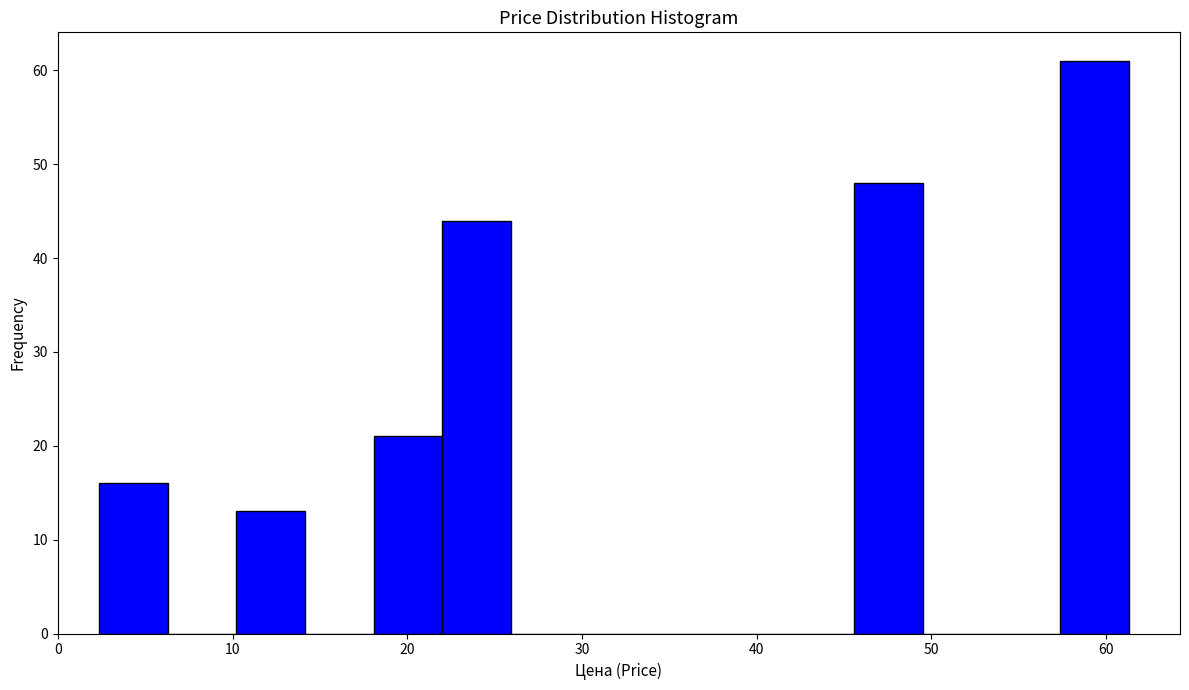

Around what value on the x-axis is the tallest bar? Give the approximate position of its centre, as read against the axis.

59